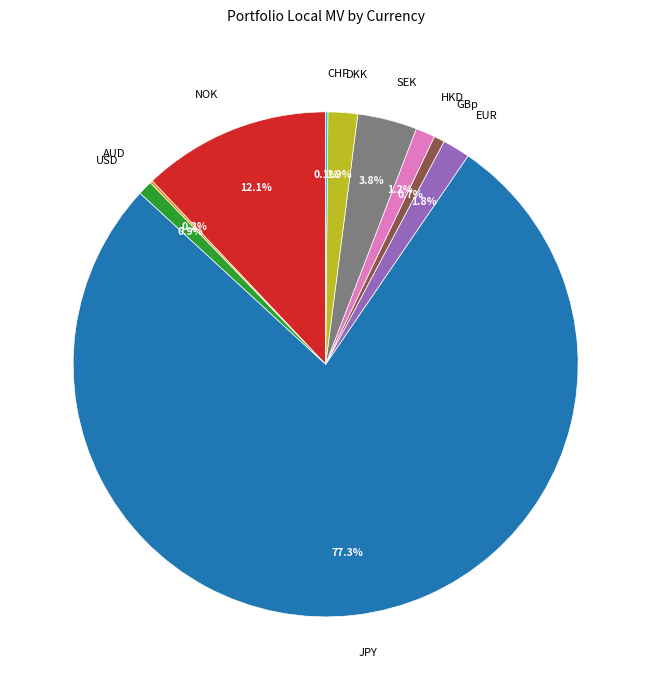

Is there any slice that represents more than half of the pie?

Yes